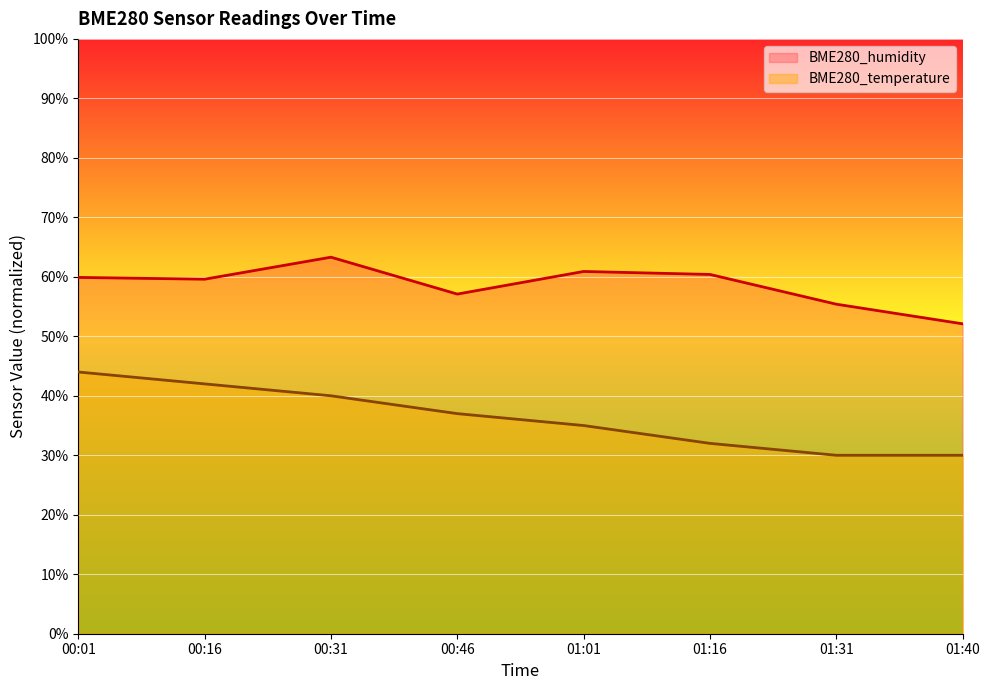

What is the value of the BME280_temperature point at the 2nd from the left?

42.0